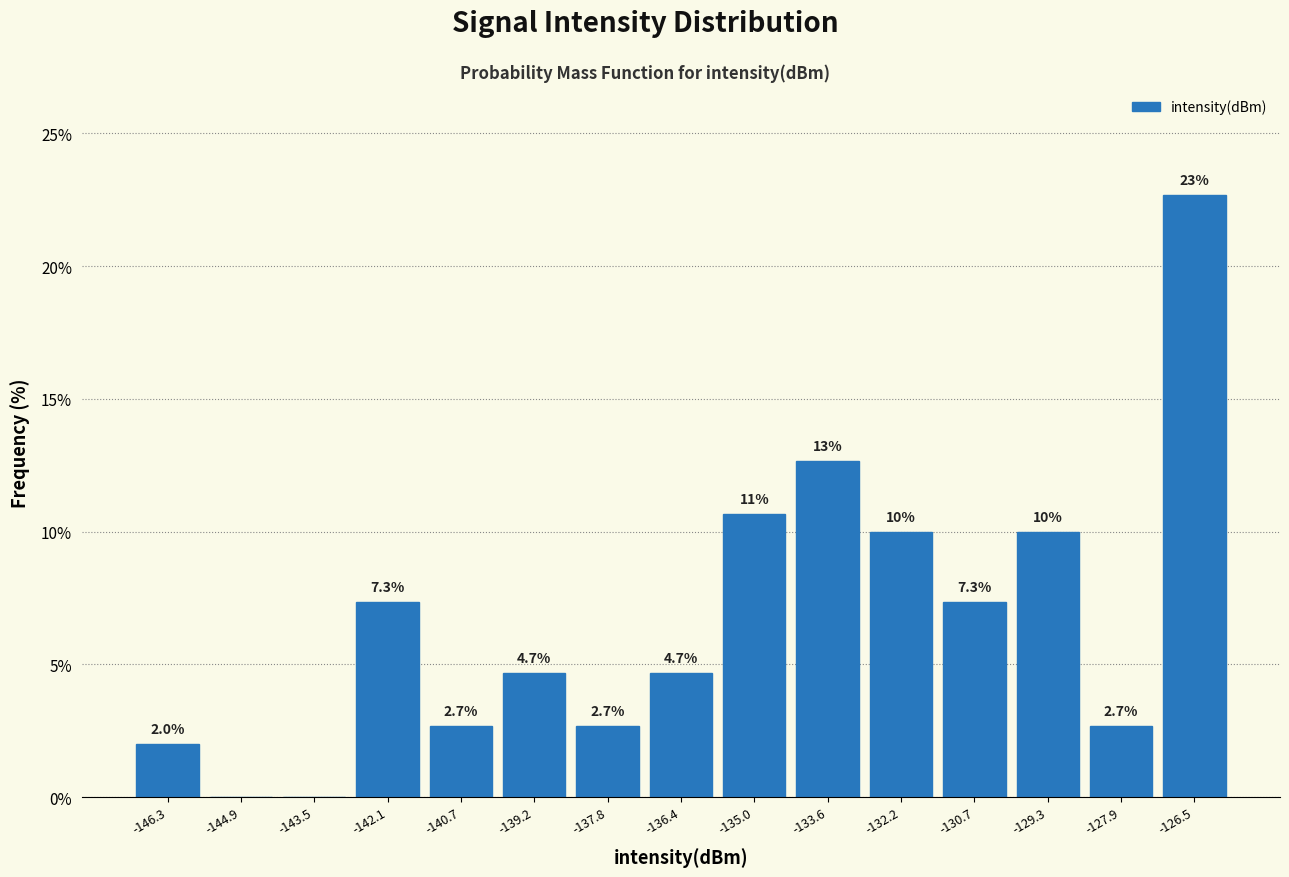

Which range on the x-axis has the tallest bar?

-127.2 to -125.8